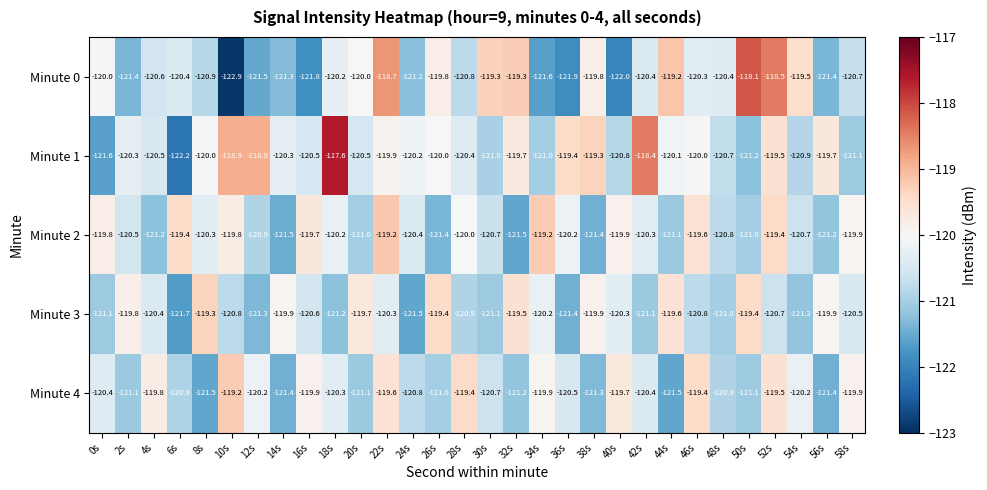

How many distinct data groups are displayed?

5